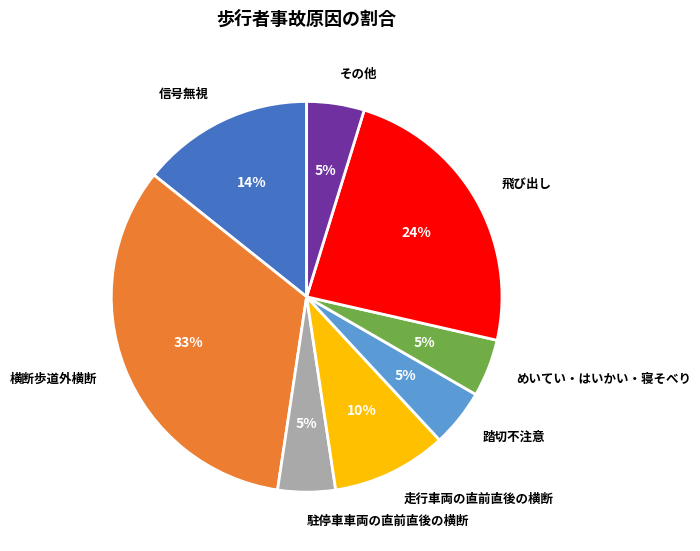

Combined, do めいてい・はいかい・寝そべり and 信号無視 account for over 50%?

No